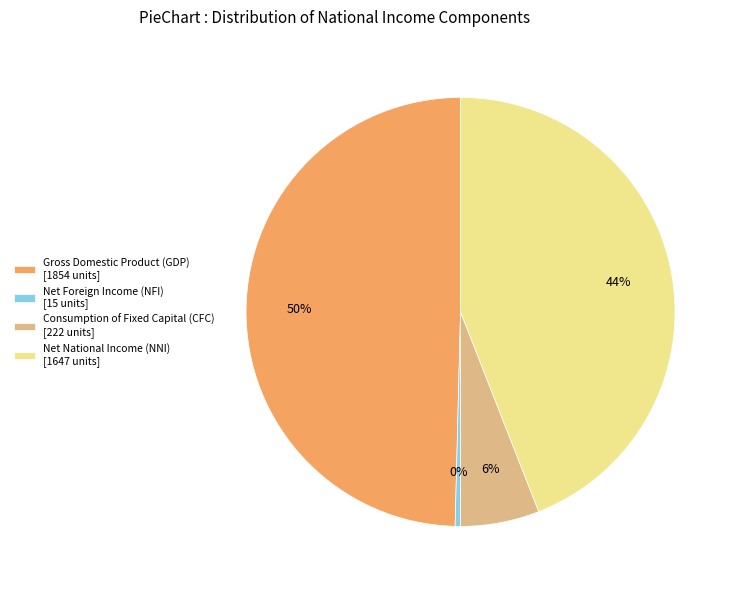

Count the number of slices in the pie.

4